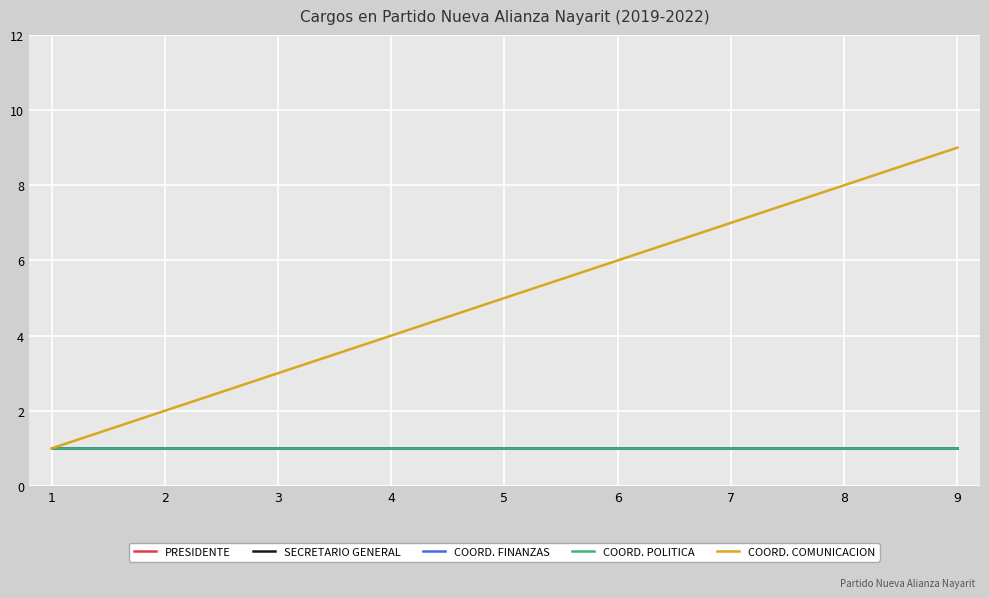

Is this an area chart (filled region under the line)?

No